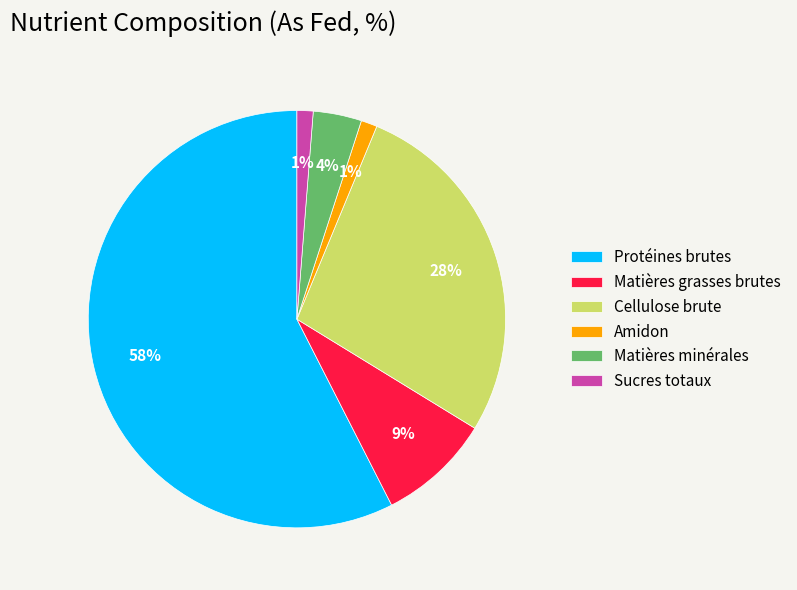

To the nearest percent, what percentage of the pie is Sucres totaux?

1%